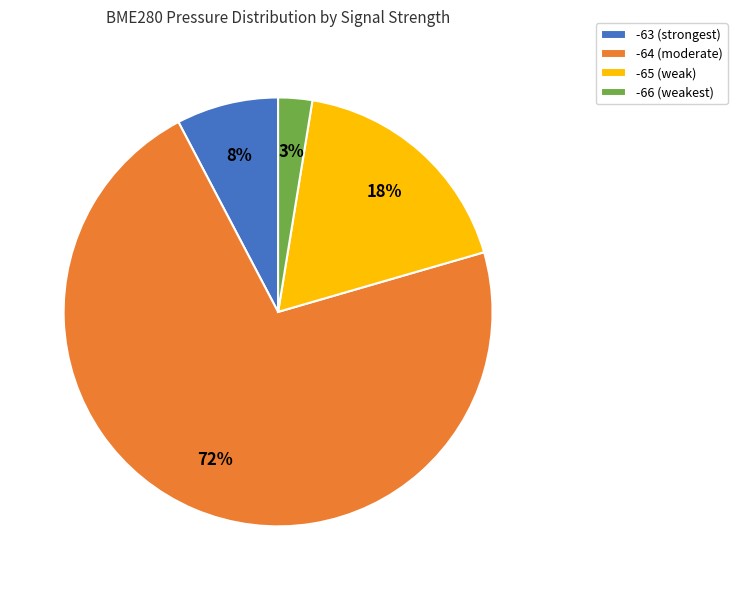

How many segments does this pie chart have?

4